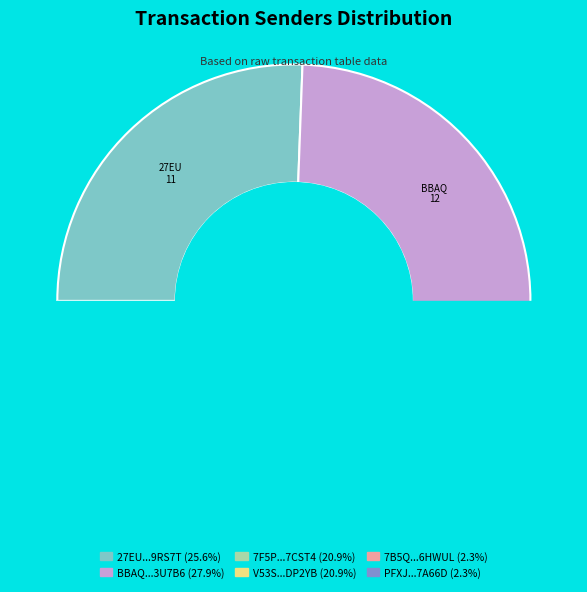

Count the number of slices in the pie.

6